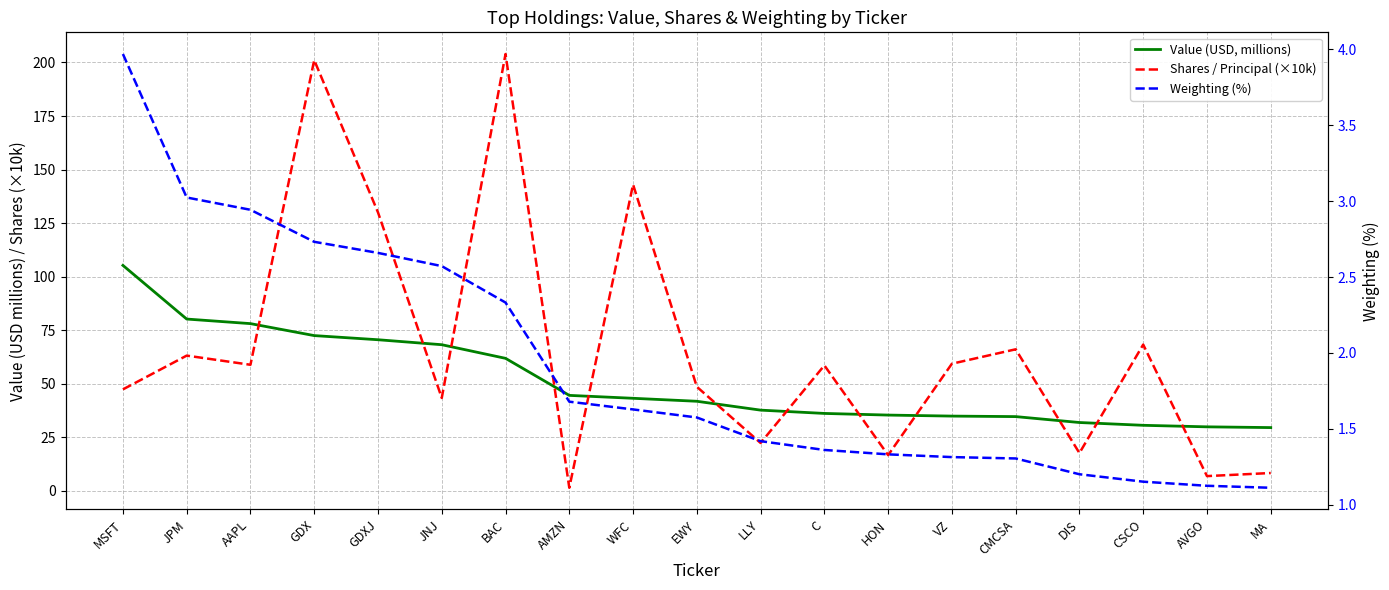

Where is Value (USD, millions) nearest to the value 67?

JNJ